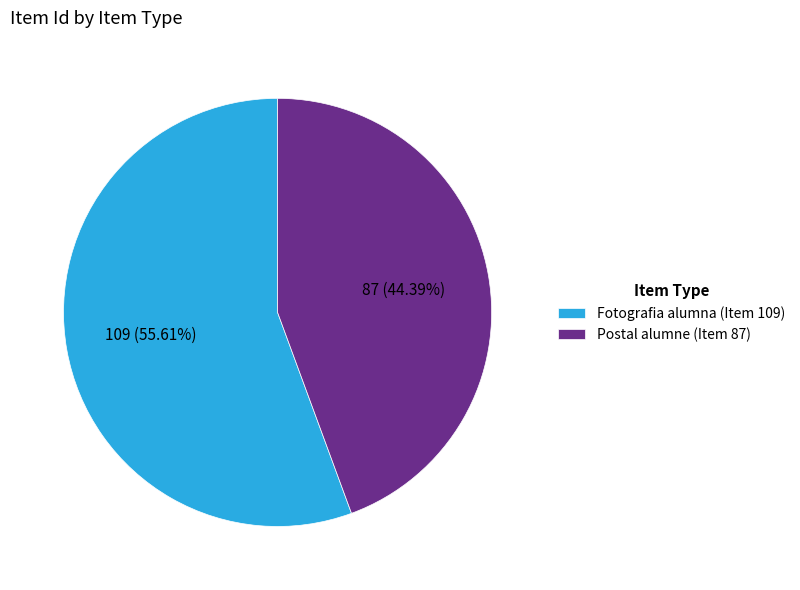

To the nearest percent, what is the difference between the Postal alumne (Item 87) and Fotografia alumna (Item 109) slice percentages?

11%